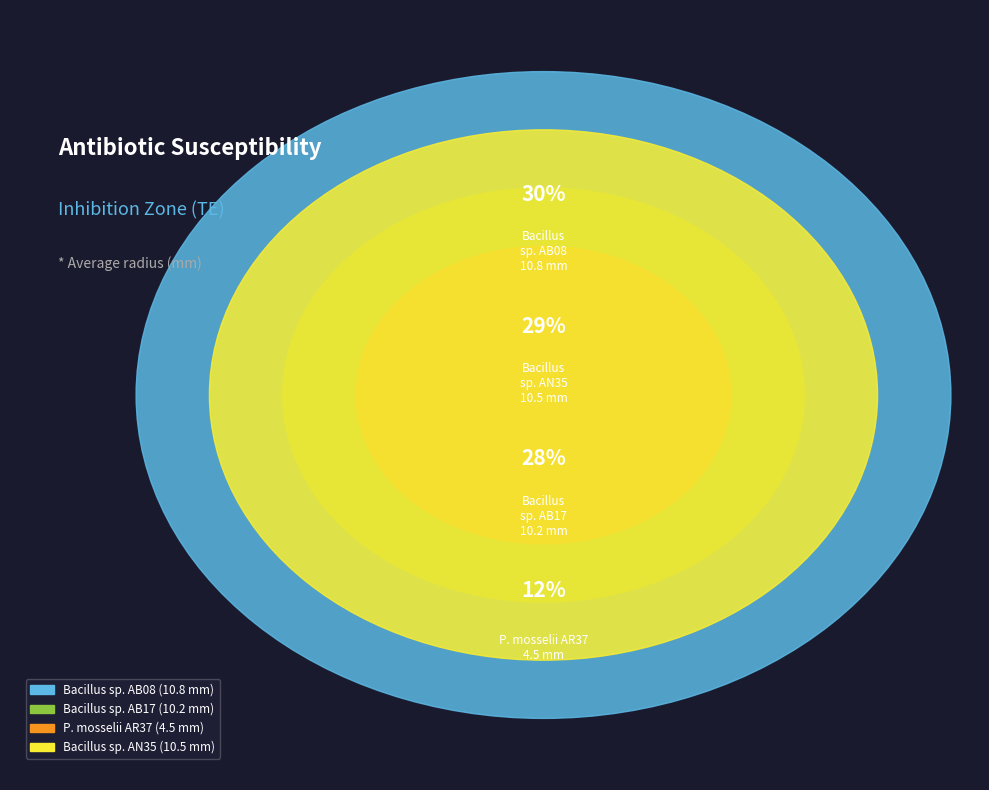

To the nearest percent, what is the average slice percentage?

25%